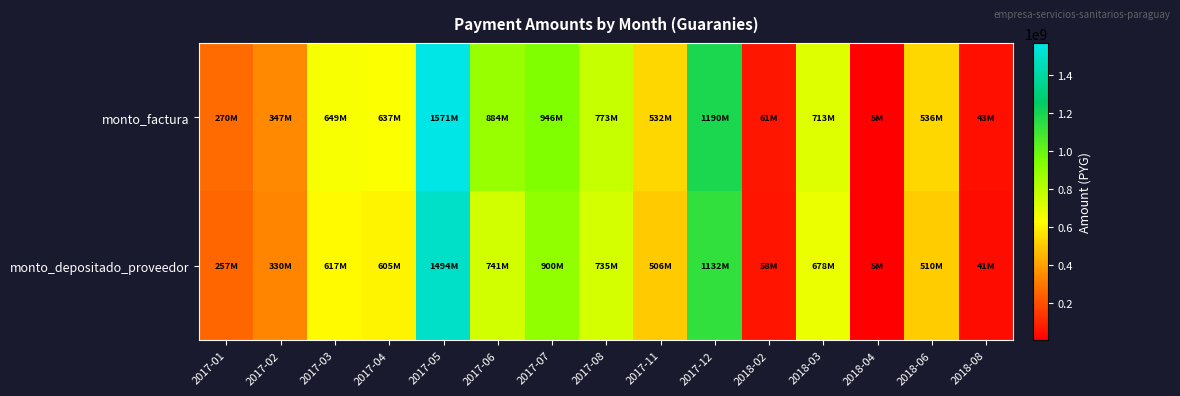

Which series has the largest total across all categories?

monto_factura